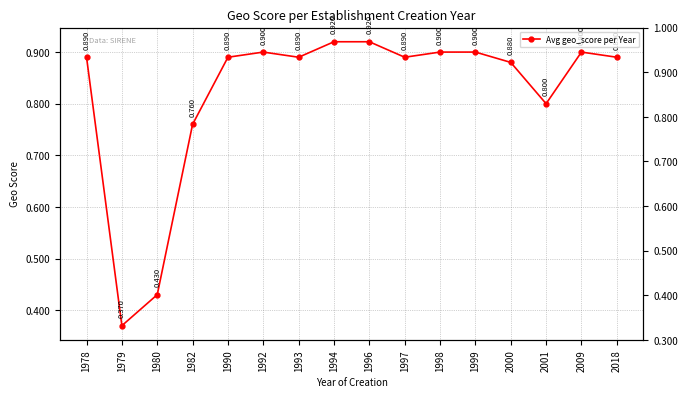

Rank the categories by value from highest to lowest.

1994, 1996, 1992, 1998, 1999, 2009, 1978, 1990, 1993, 1997, 2018, 2000, 2001, 1982, 1980, 1979